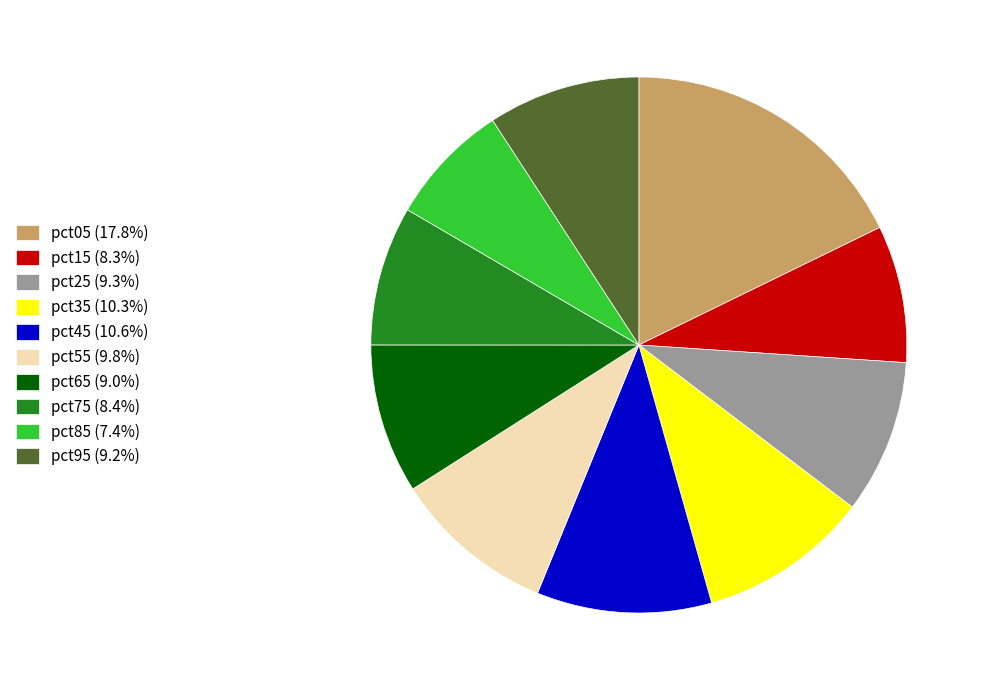

Approximately how many times larger is the value at pct85 compared to pct05?

0.4